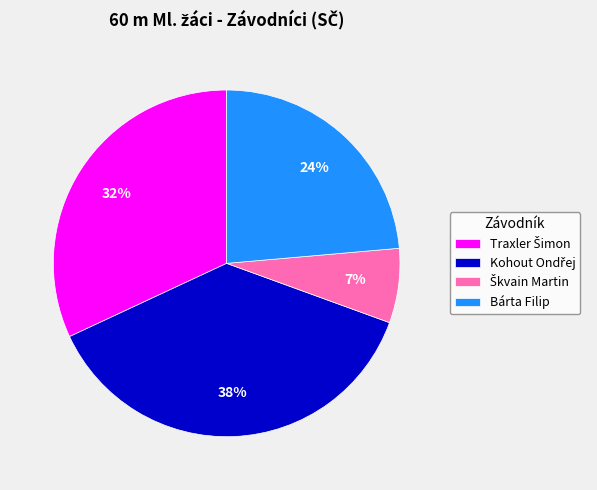

True or false: Bárta Filip accounts for 36% of the total.

False